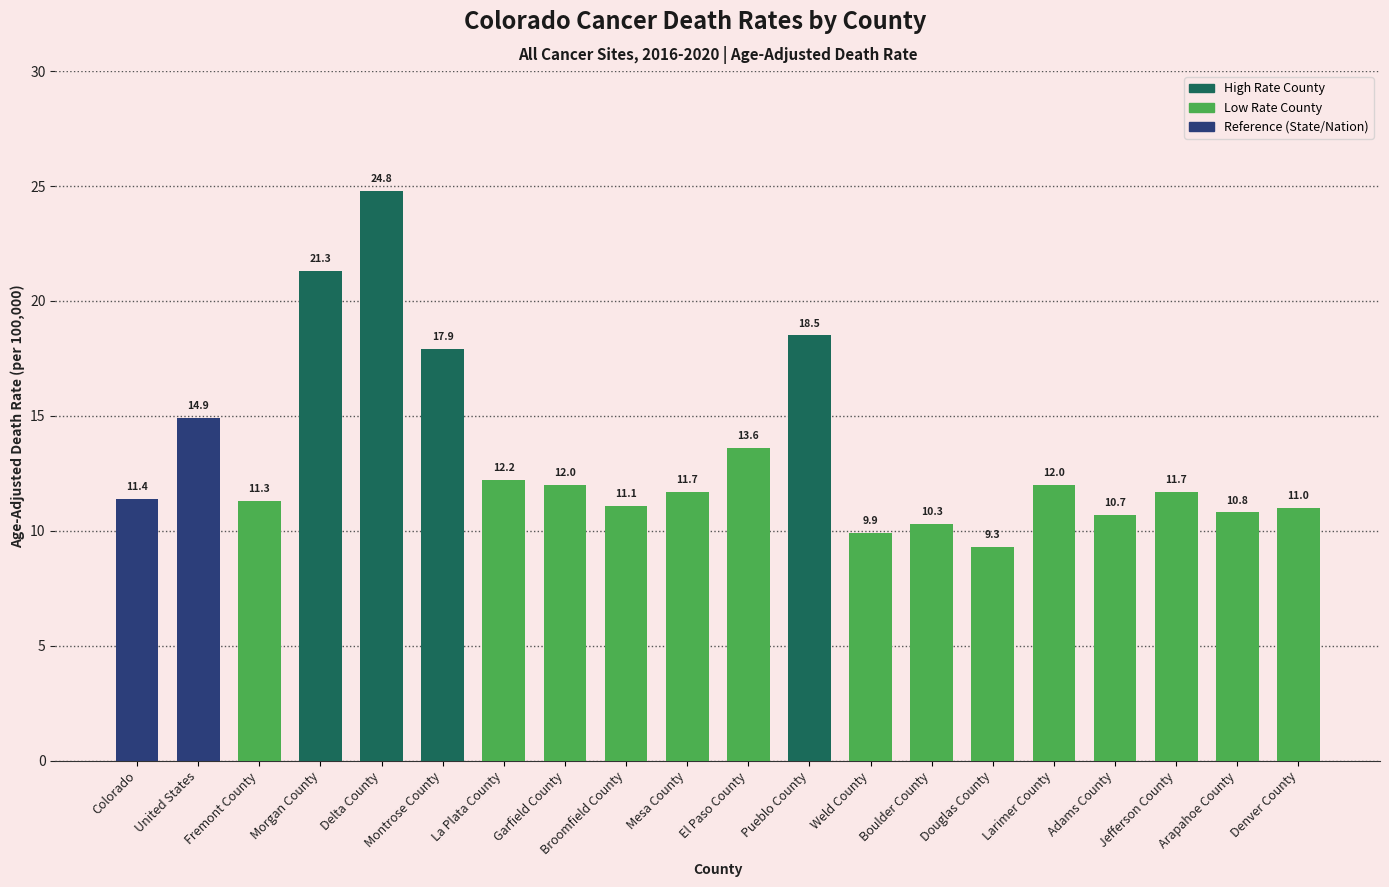

Reading right to left, list all the values displayed in this chart.

Denver County=11.0	Arapahoe County=10.8	Jefferson County=11.7	Adams County=10.7	Larimer County=12.0	Douglas County=9.3	Boulder County=10.3	Weld County=9.9	Pueblo County=18.5	El Paso County=13.6	Mesa County=11.7	Broomfield County=11.1	Garfield County=12.0	La Plata County=12.2	Montrose County=17.9	Delta County=24.8	Morgan County=21.3	Fremont County=11.3	United States=14.9	Colorado=11.4